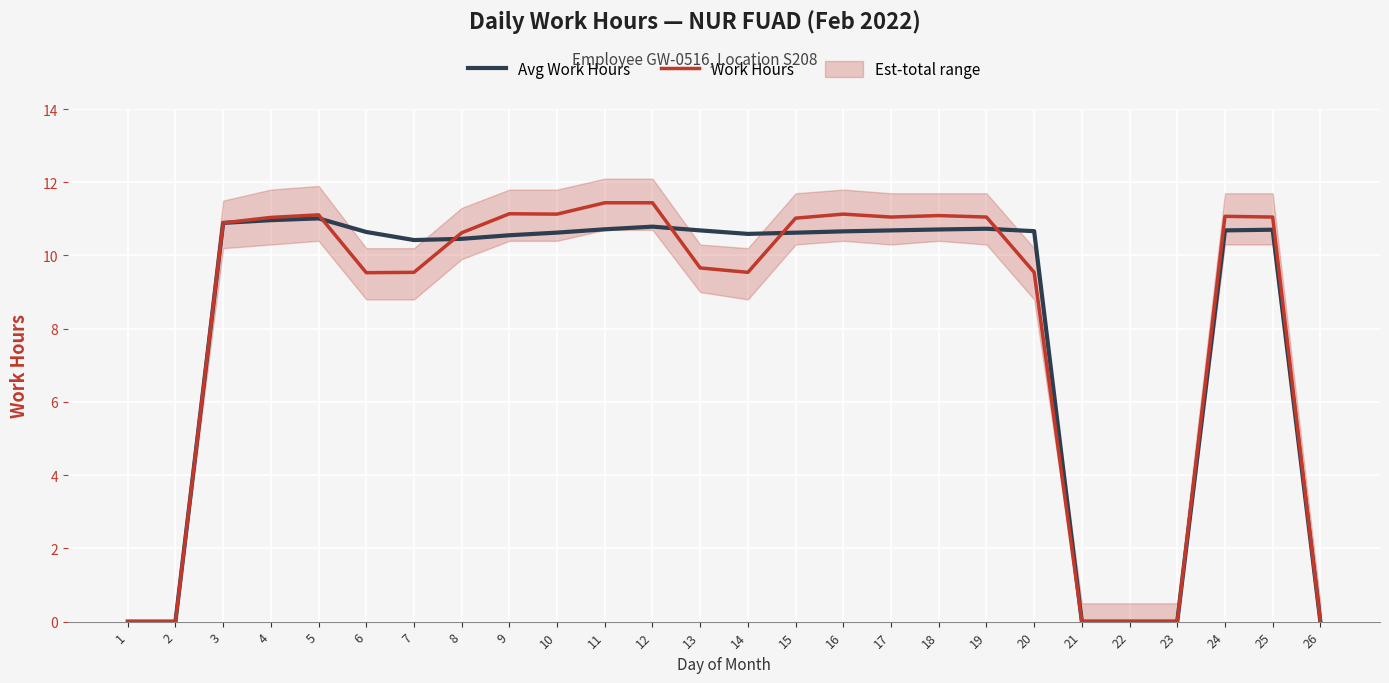

Between which two adjacent categories do Avg Work Hours and Work Hours first intersect?

5 and 6